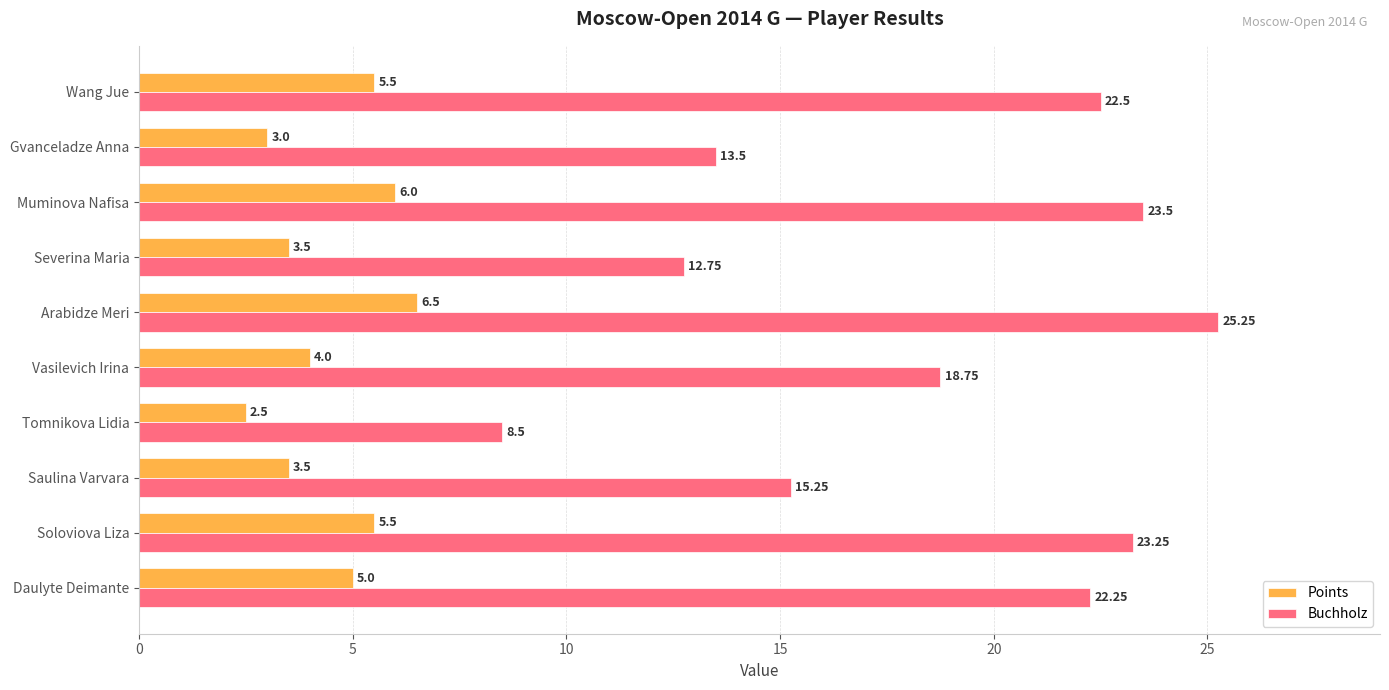

How many values in the Buchholz series exceed 22?

5